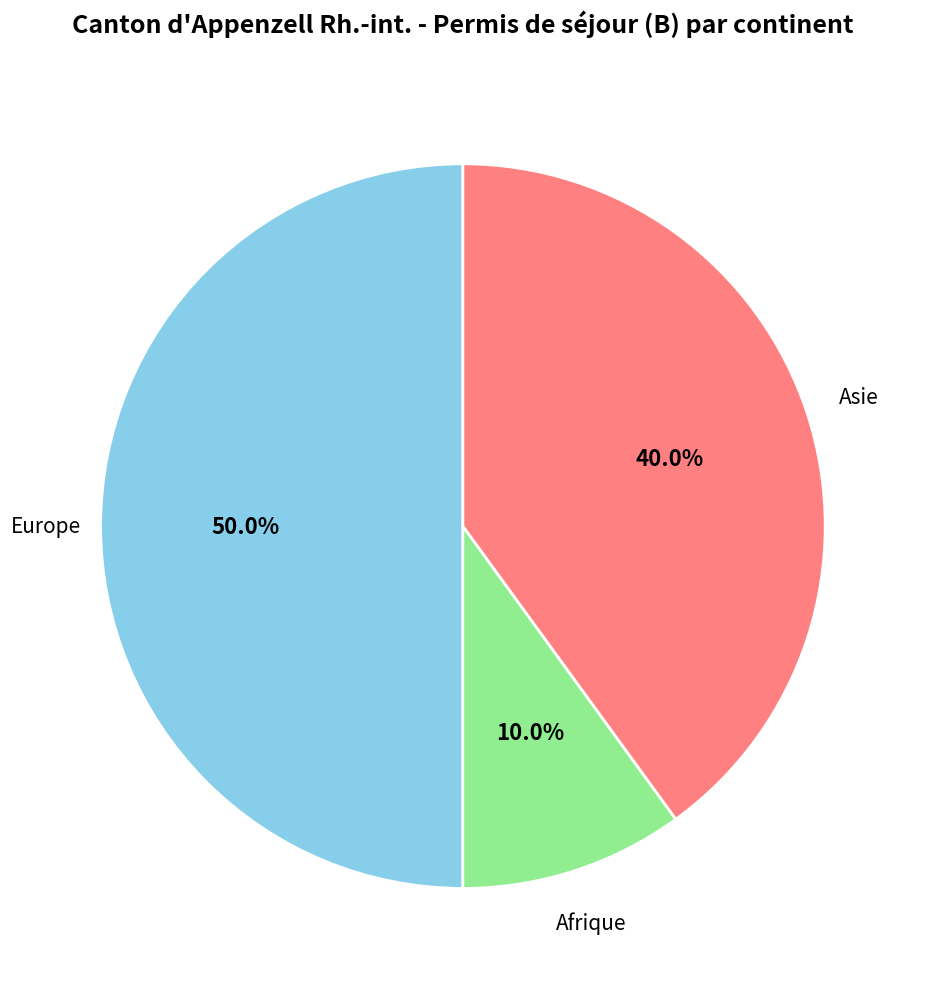

How many slices are in this pie chart?

3